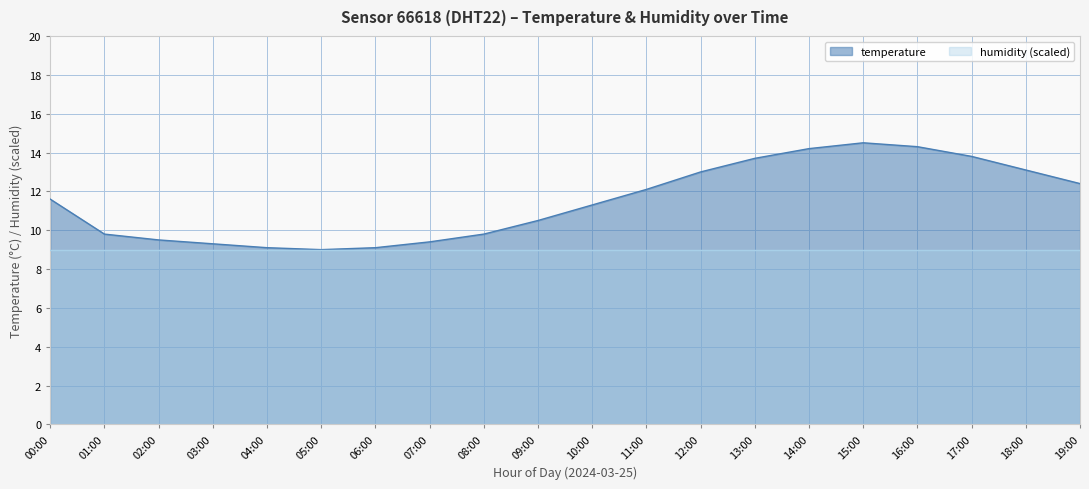

What value does the data have at 10:00?

11.3